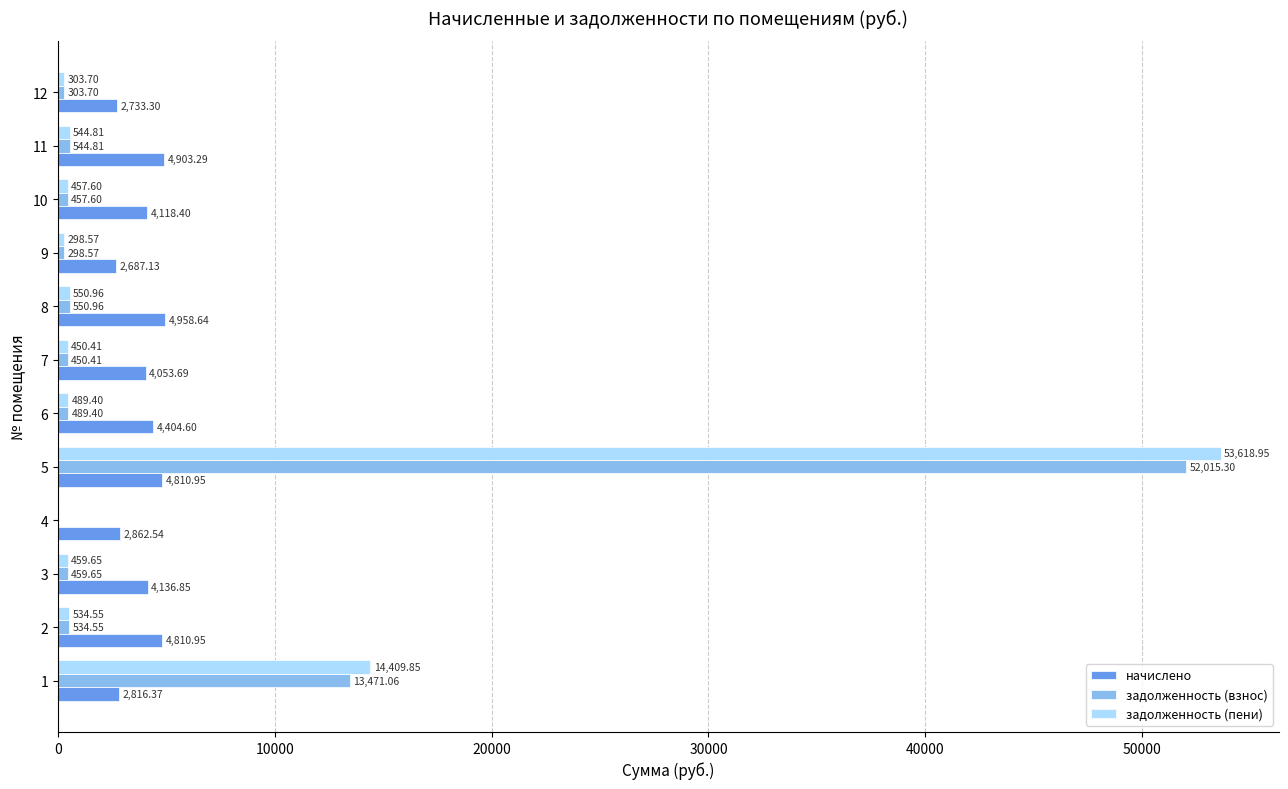

At which category is the sum across all series the highest?

5